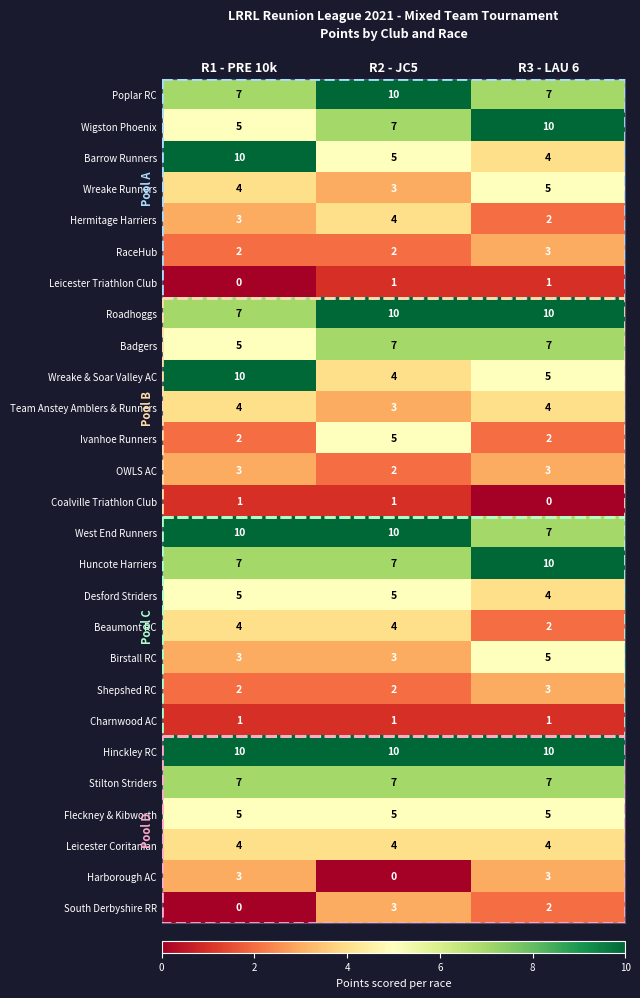

What is the highest value of the Desford Striders series?

5